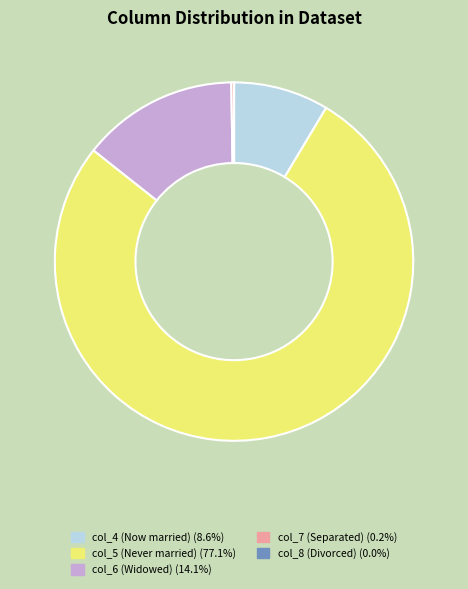

What is the largest slice in the pie chart?

col_5